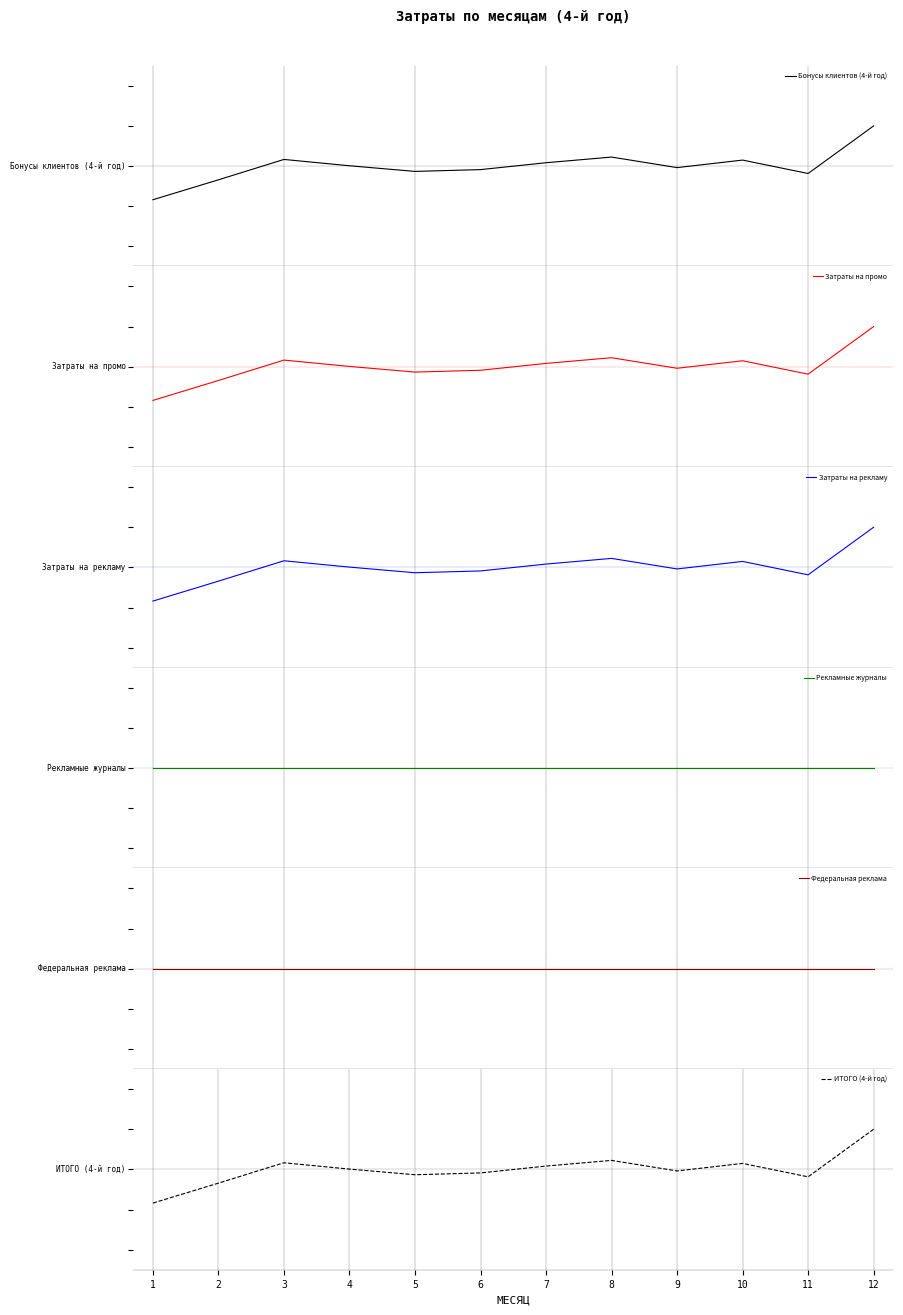

At which category does the chart reach its peak across all series?

12